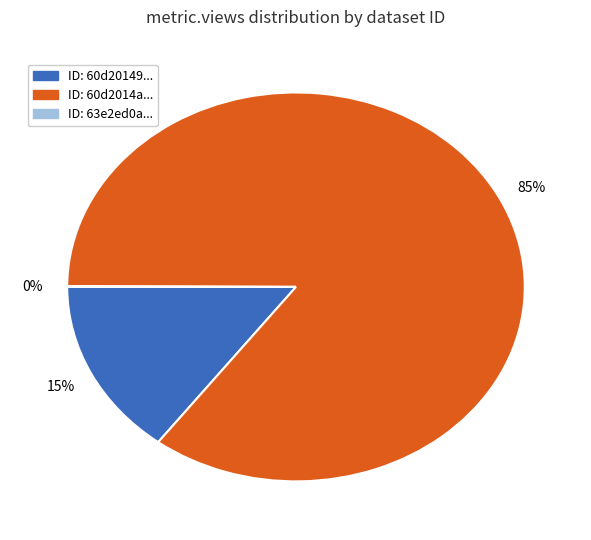

Does any single category account for the majority?

Yes